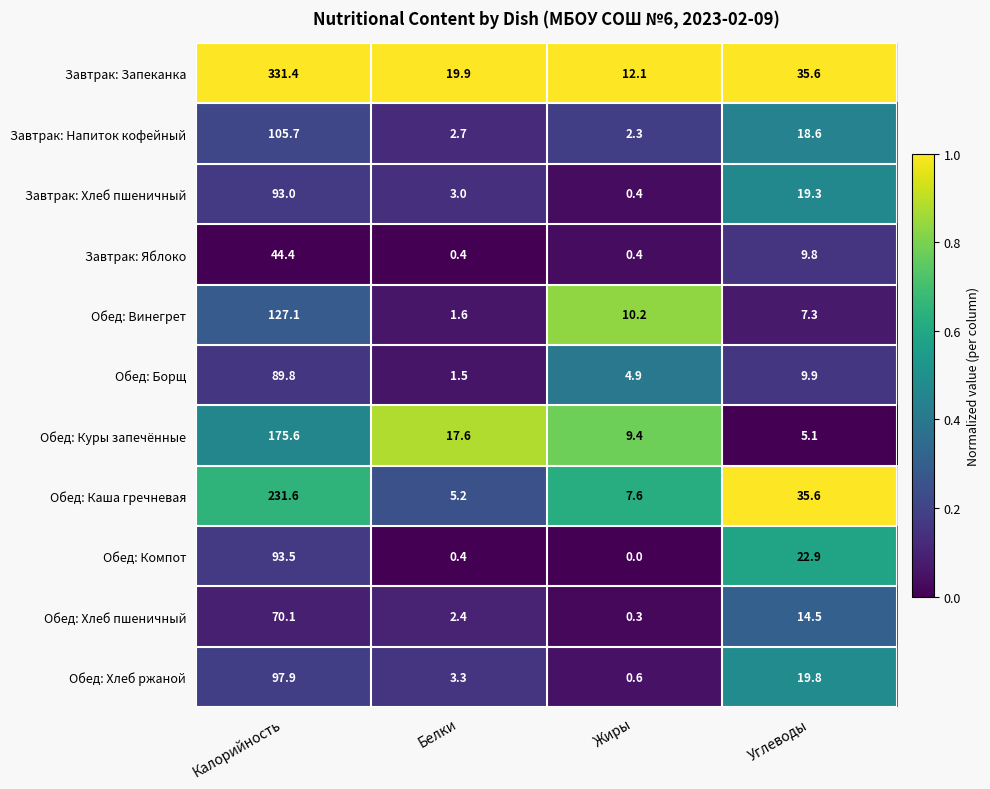

At which category is the sum across all series the highest?

Калорийность